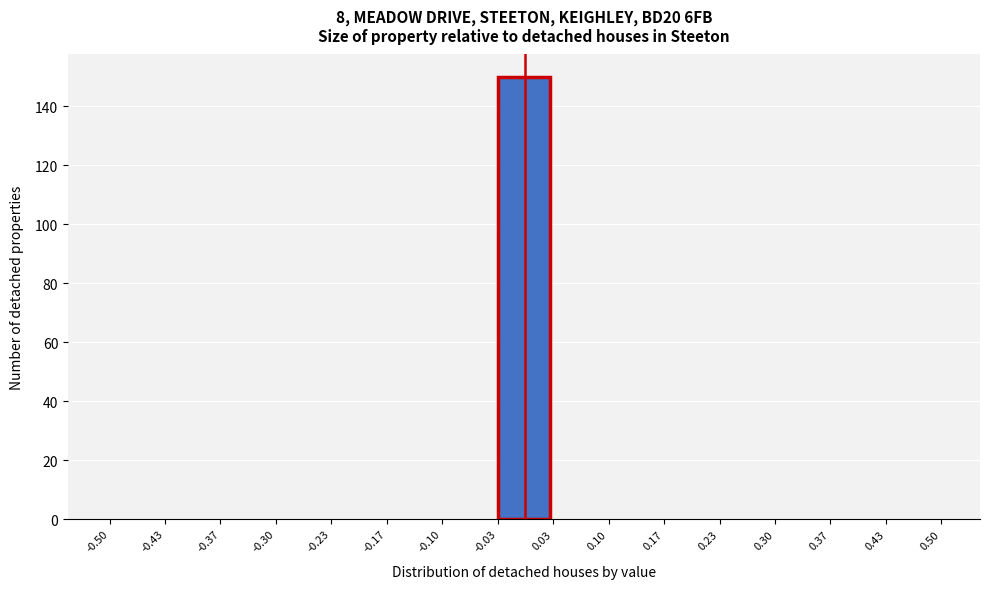

Over which range of the x-axis is the bar tallest?

-0.03 to 0.03